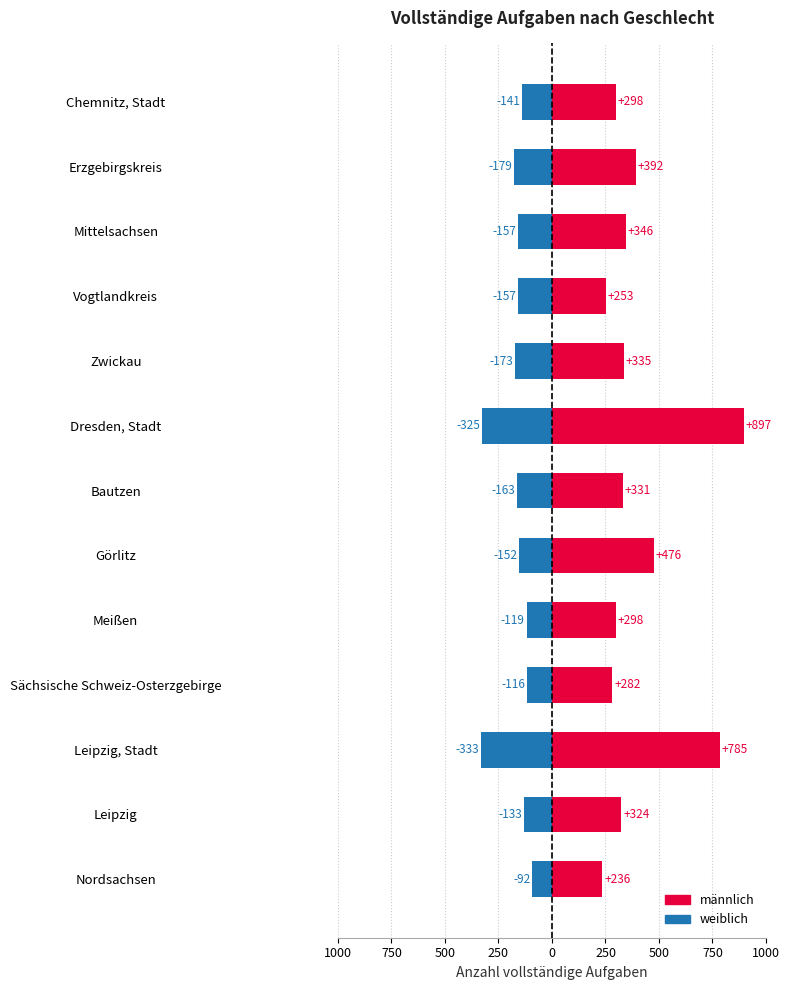

What is the total value across all series at Leipzig, Stadt?

452